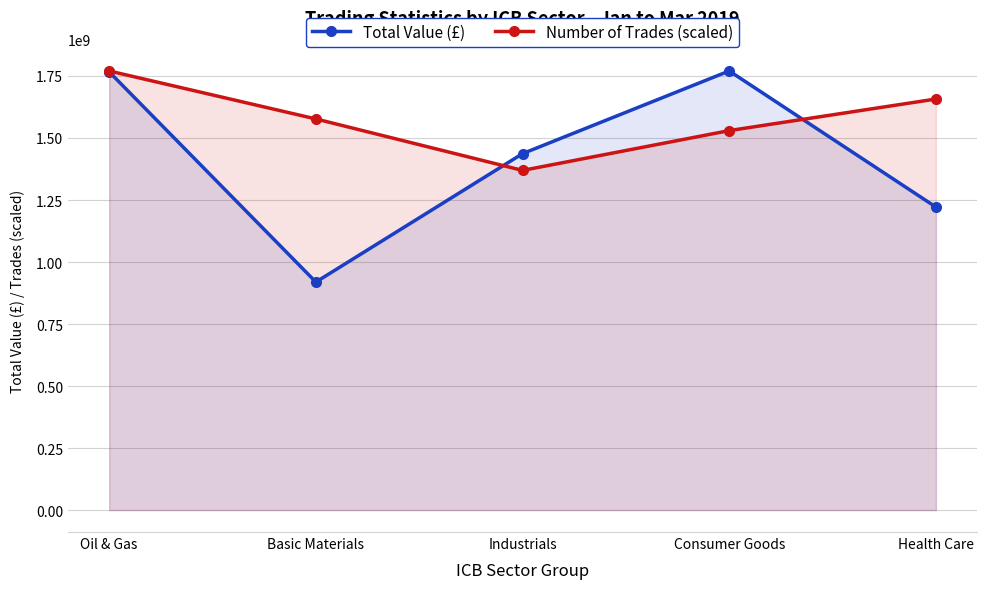

How many lines are shown in the chart?

2